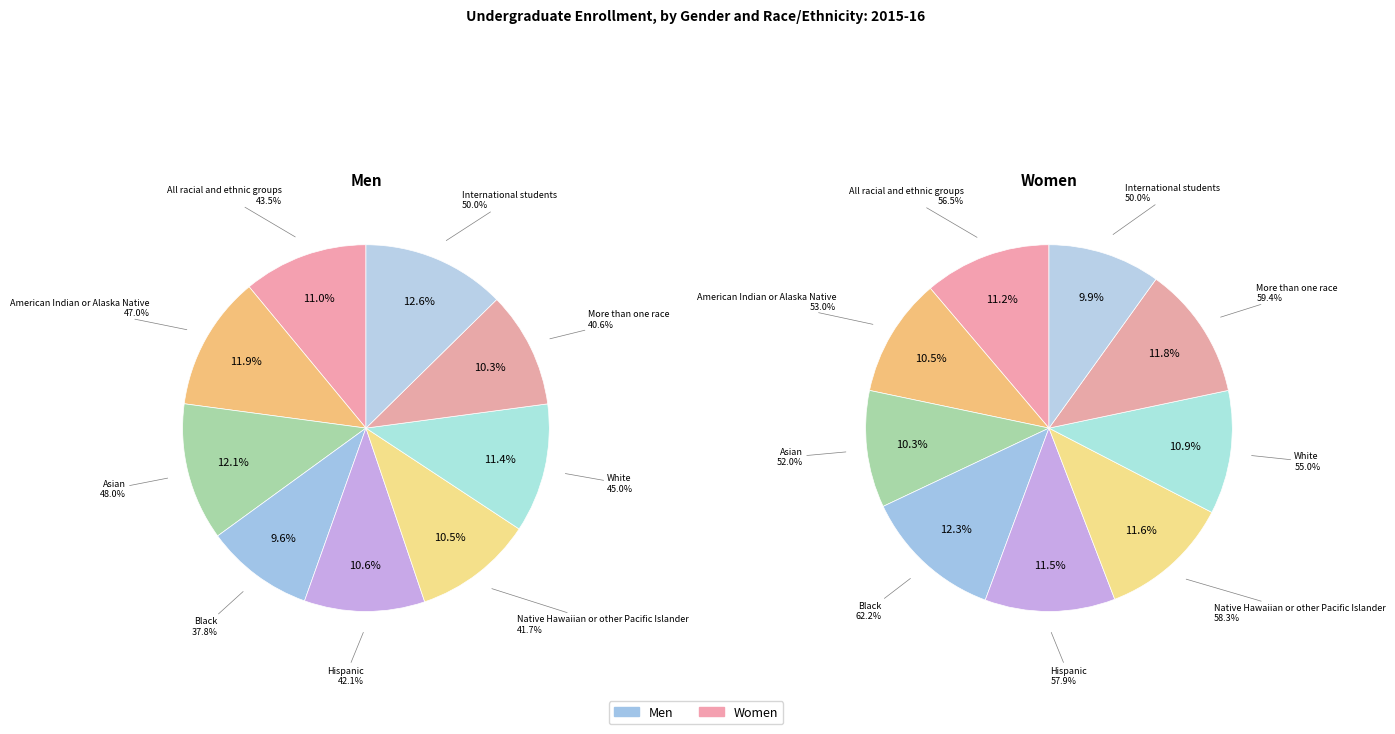

Which series changed the most between American Indian or Alaska Native and Asian?

Men